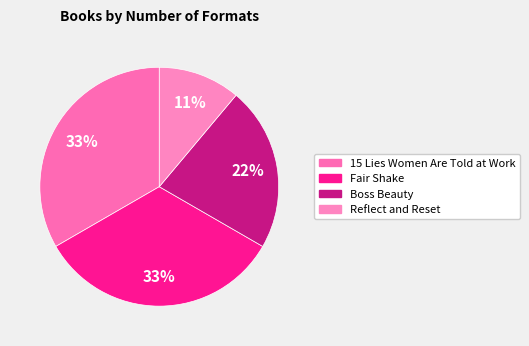

Which category has the smallest portion of the pie?

Reflect and Reset